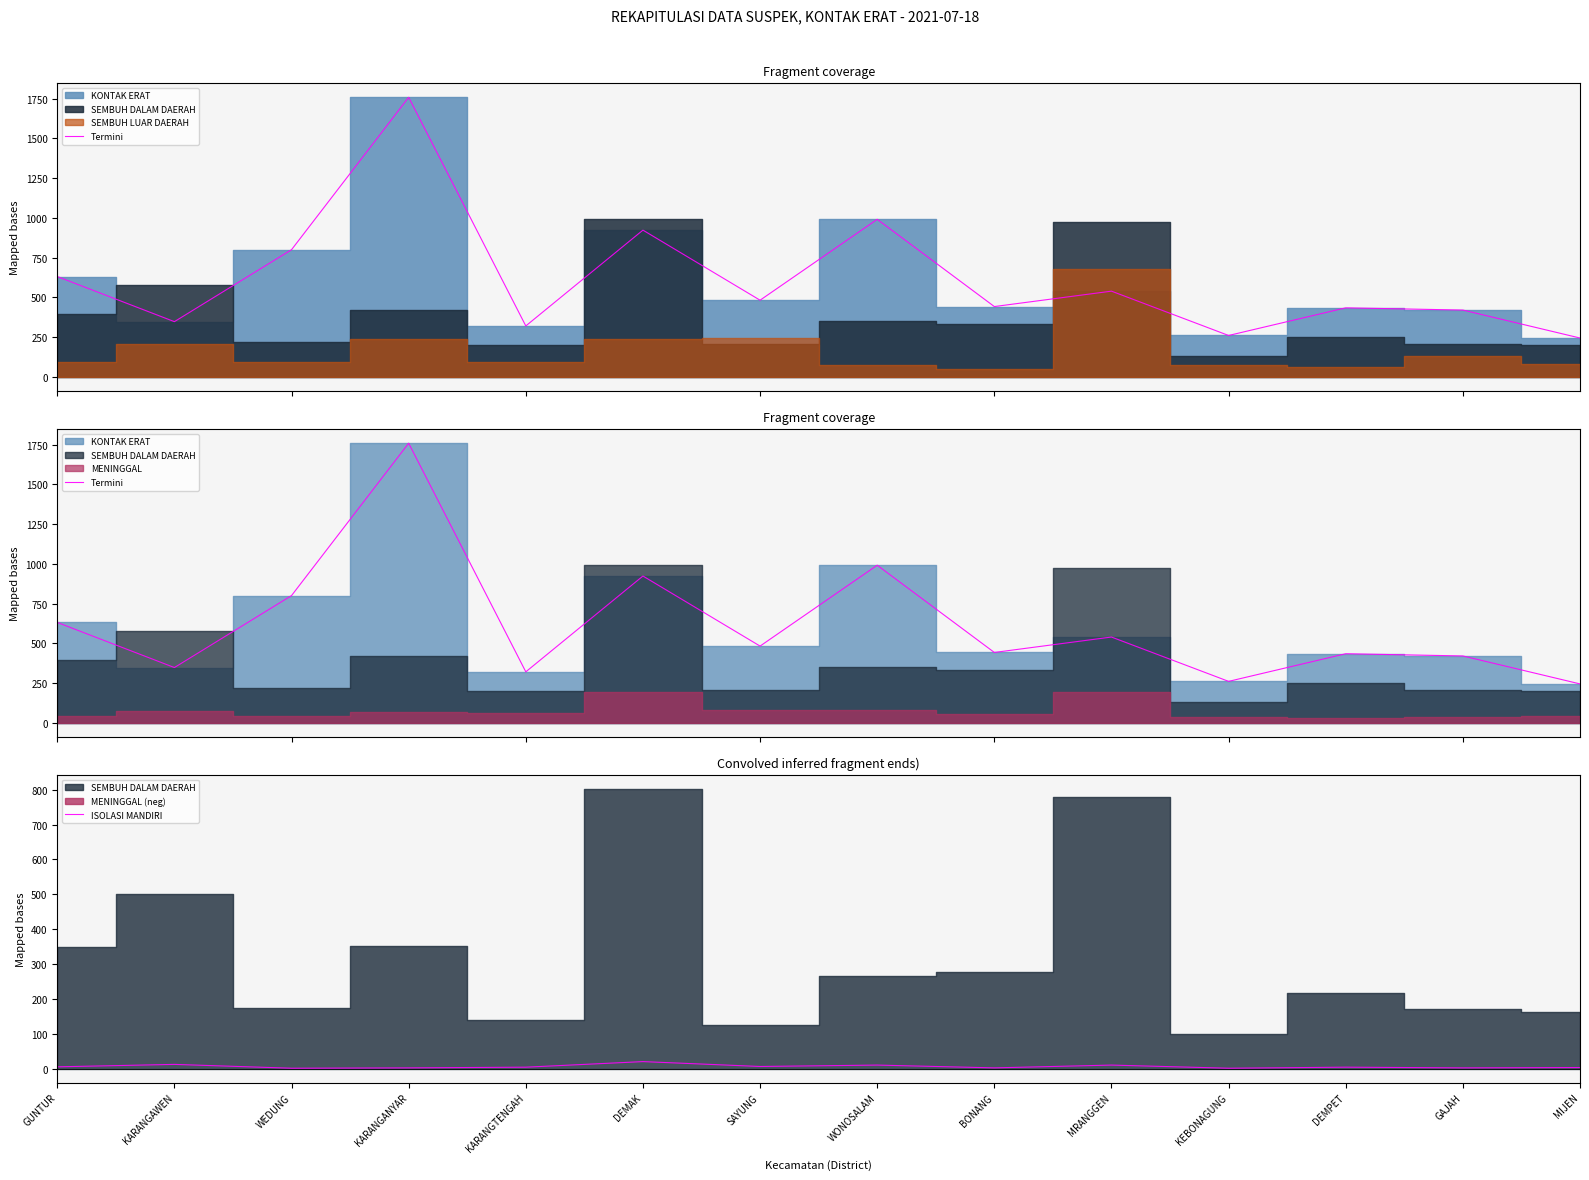

Reading left to right, list all the values displayed in this chart.

Termini: GUNTUR=631	KARANGAWEN=347	WEDUNG=800	KARANGANYAR=1759	KARANGTENGAH=320	DEMAK=923	SAYUNG=482	WONOSALAM=991	BONANG=442	MRANGGEN=539	KEBONAGUNG=260	DEMPET=434	GAJAH=420	MIJEN=244
ISOLASI MANDIRI: GUNTUR=5	KARANGAWEN=12	WEDUNG=1	KARANGANYAR=2	KARANGTENGAH=4	DEMAK=20	SAYUNG=6	WONOSALAM=10	BONANG=2	MRANGGEN=10	KEBONAGUNG=1	DEMPET=4	GAJAH=2	MIJEN=3